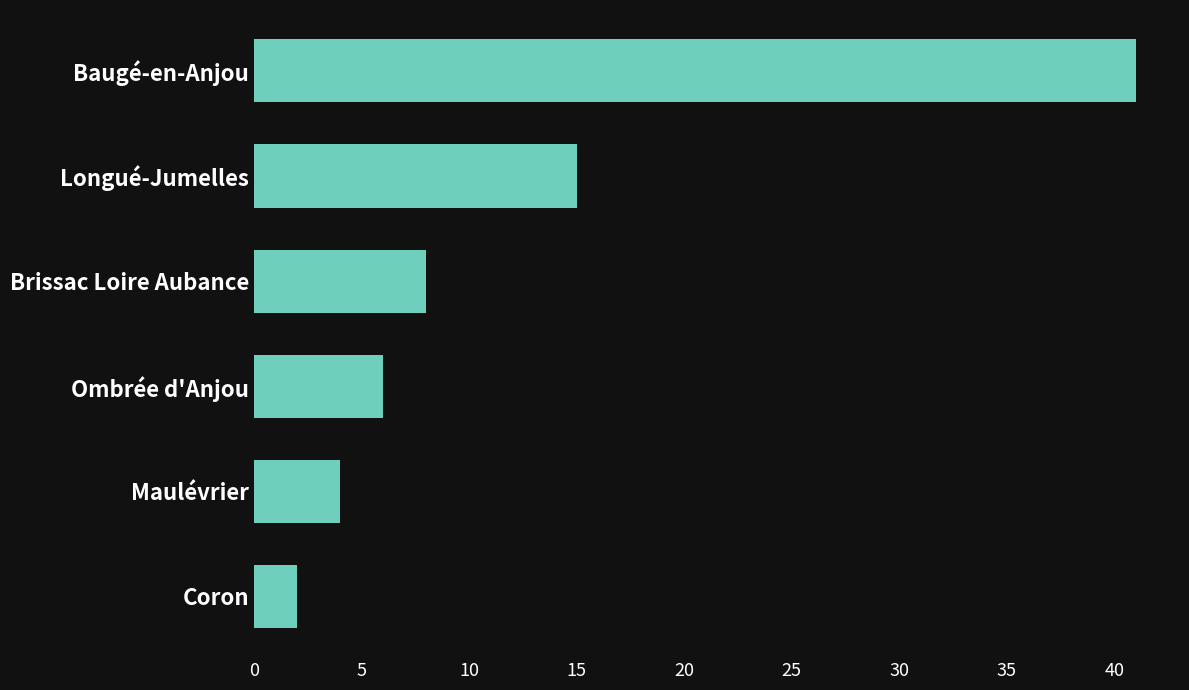

True or false: the data shows 8 at Brissac Loire Aubance.

True